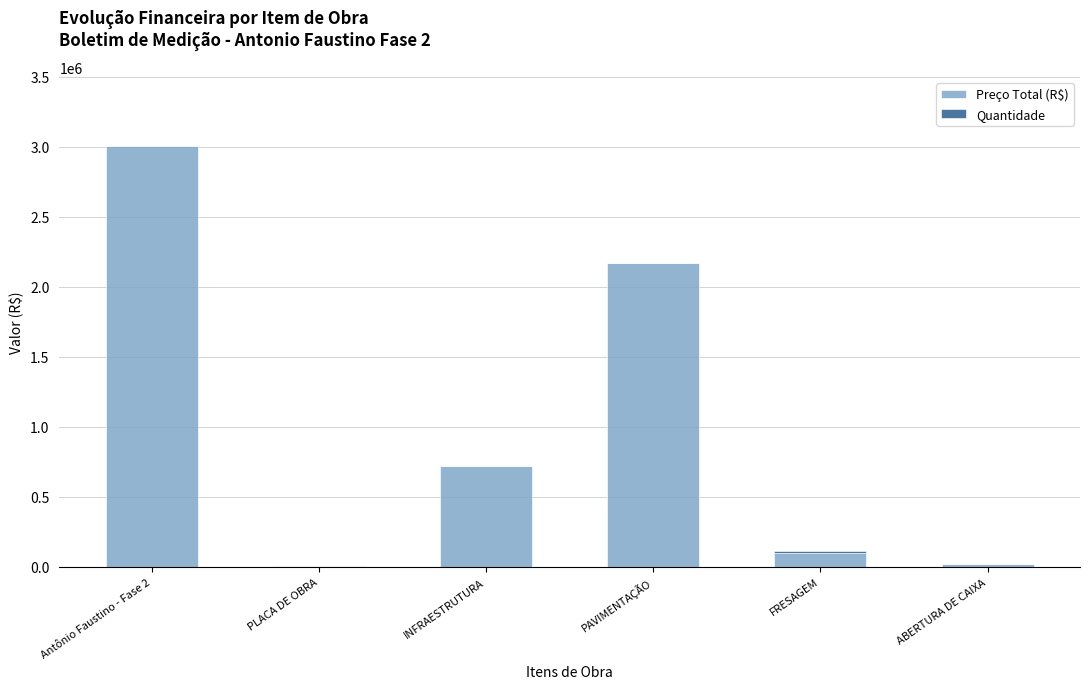

At which label does Preço Total (R$) reach its peak?

Antônio Faustino - Fase 2